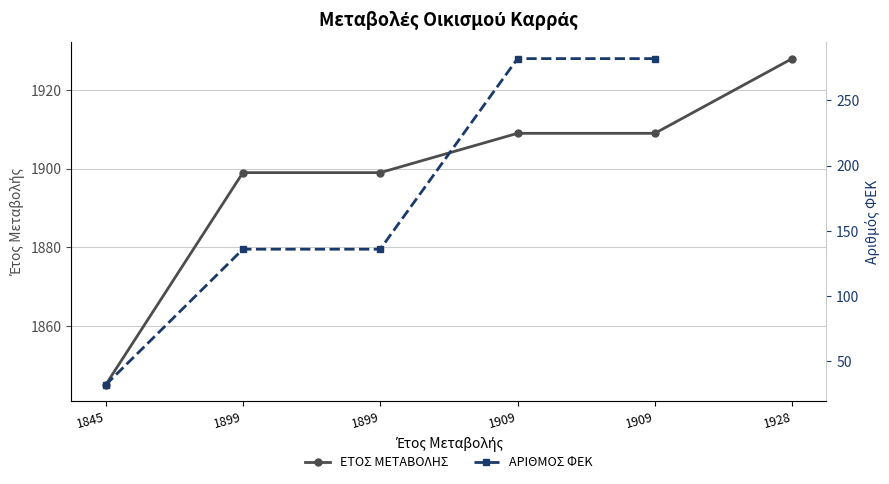

True or false: ΑΡΙΘΜΟΣ ΦΕΚ has more than 1 interior local peaks.

False